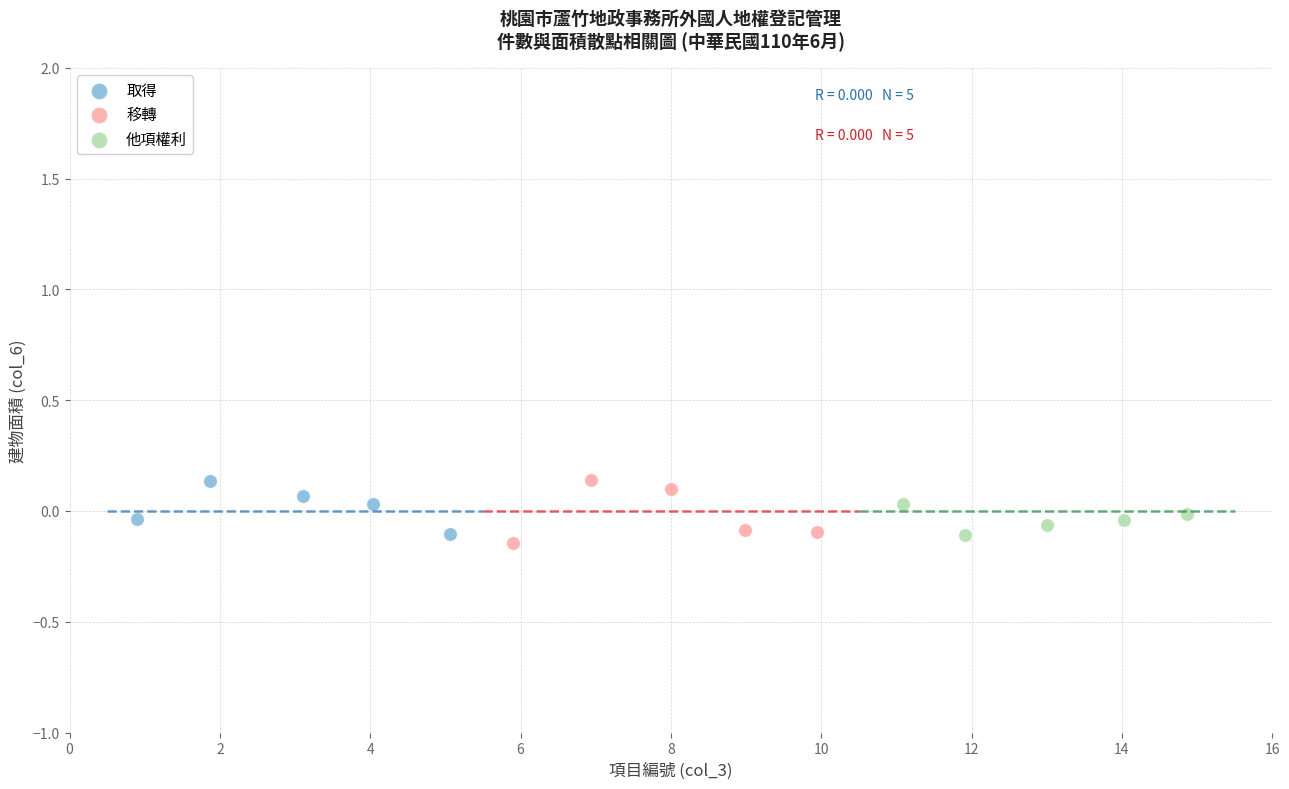

Which series has the widest spread of Y values?

移轉